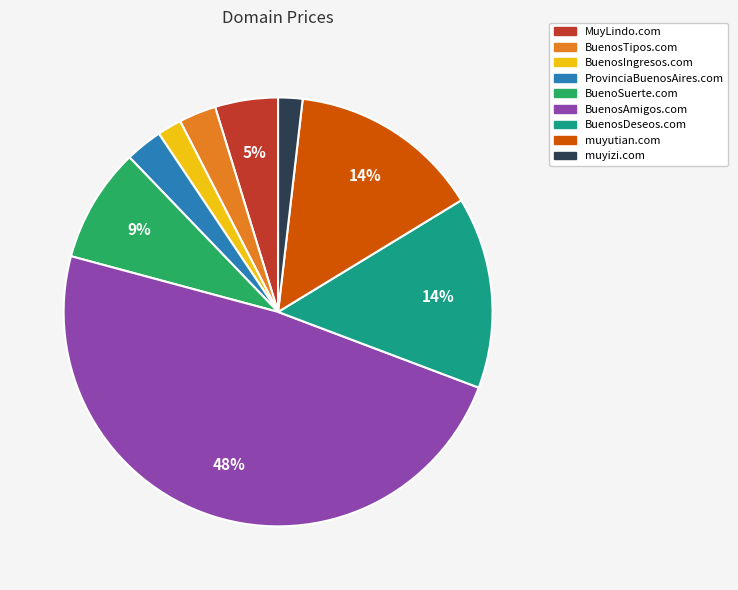

To the nearest percent, what is the difference between the BuenosTipos.com and BuenoSuerte.com slice percentages?

6%